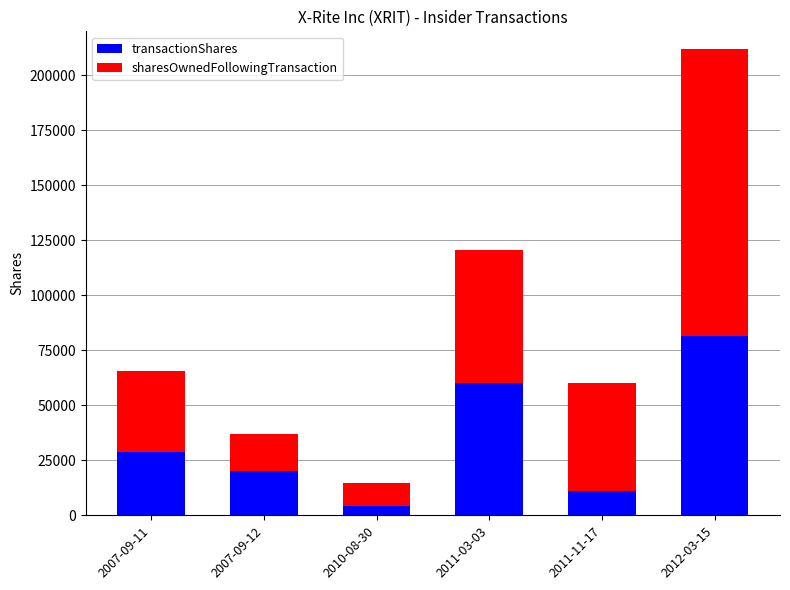

What is the maximum value for transactionShares?

81427